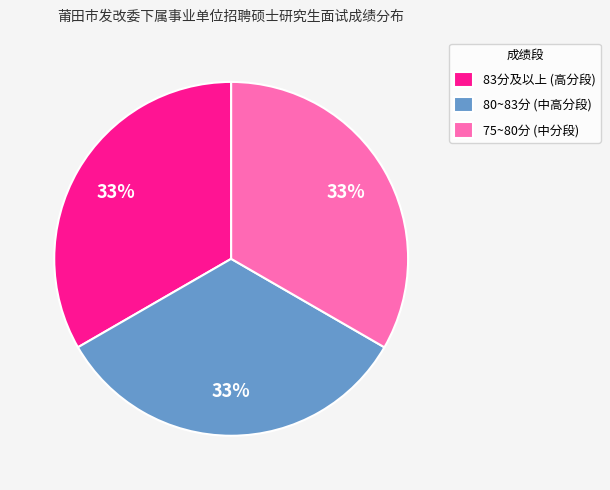

What percentage is the 80~83分 (中高分段) slice, to the nearest percent?

33%